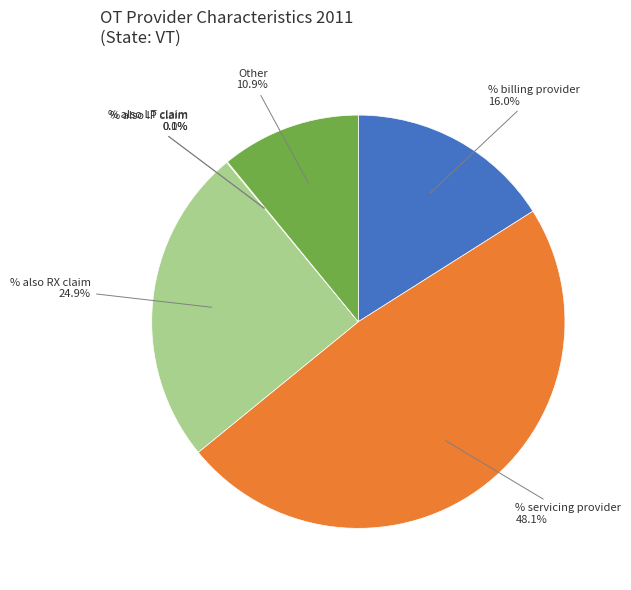

Is there a majority slice in this chart?

No